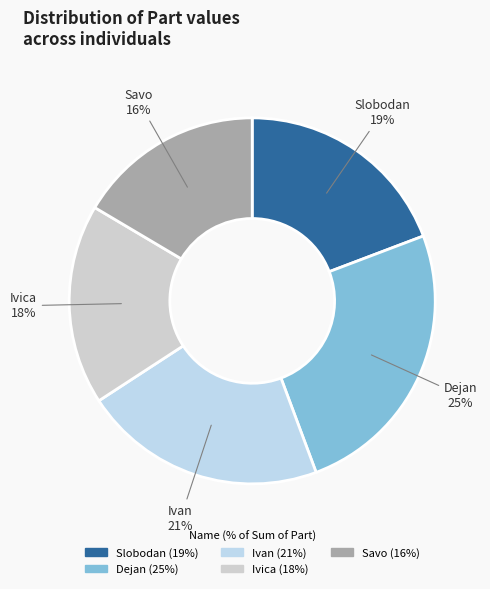

How many segments does this pie chart have?

5